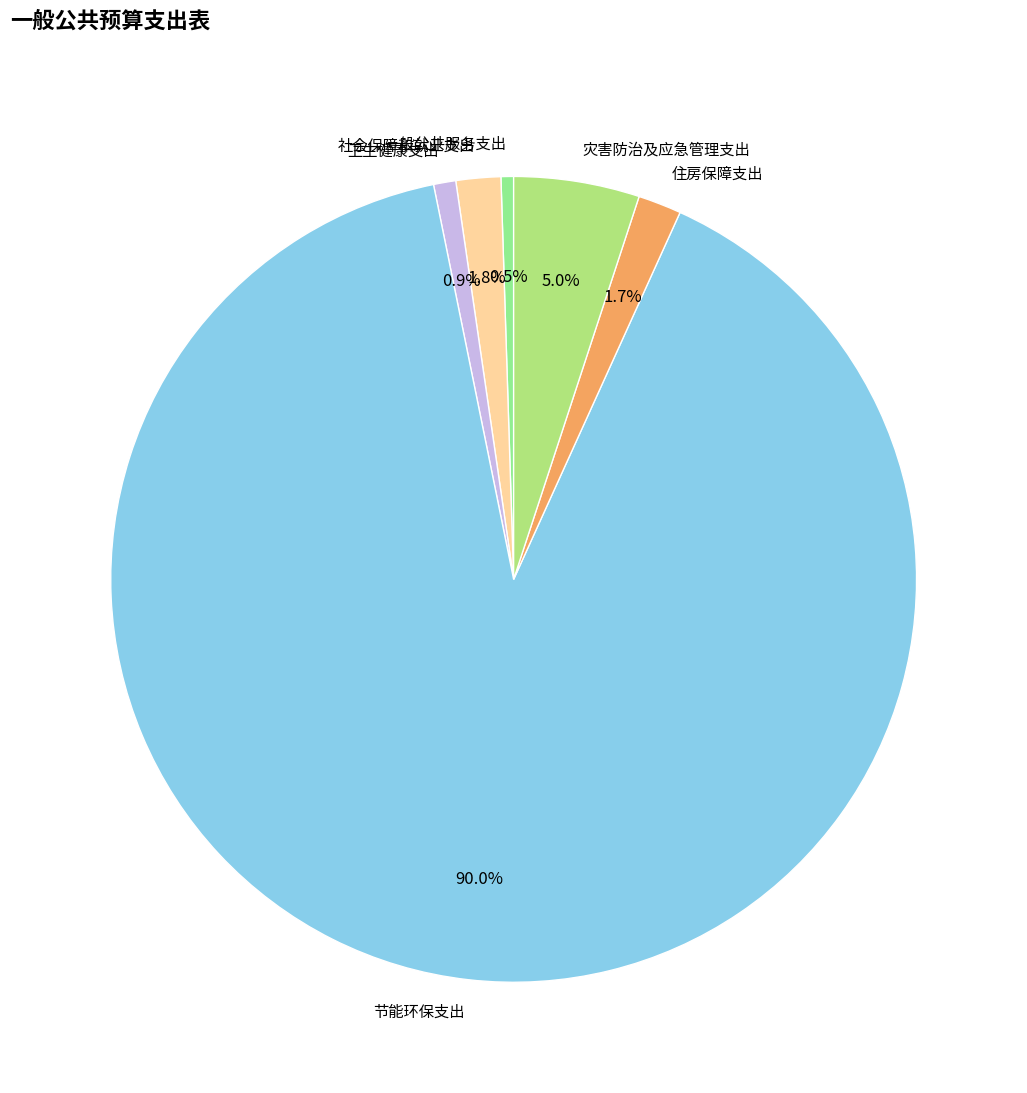

To the nearest percent, what percentage of the pie is 住房保障支出?

2%